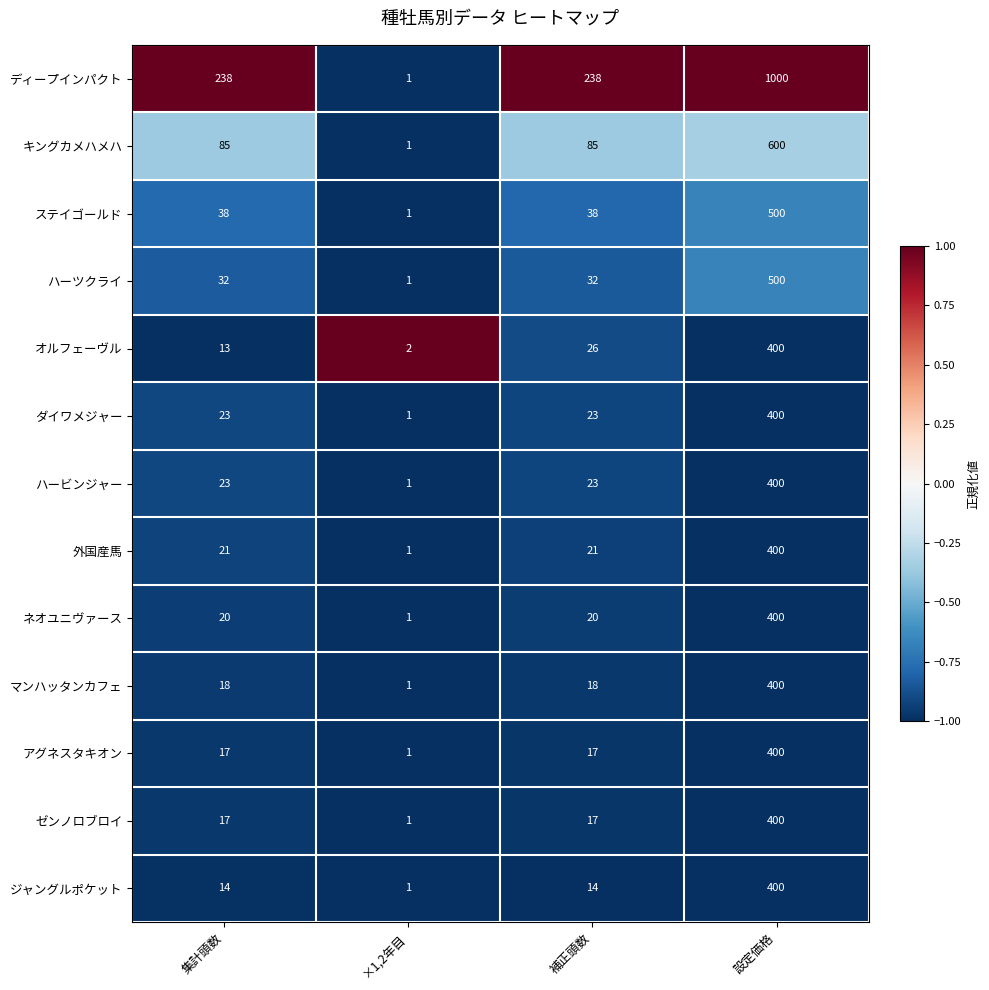

The ダイワメジャー series shows 1 at ×1,2年目. True or false?

True